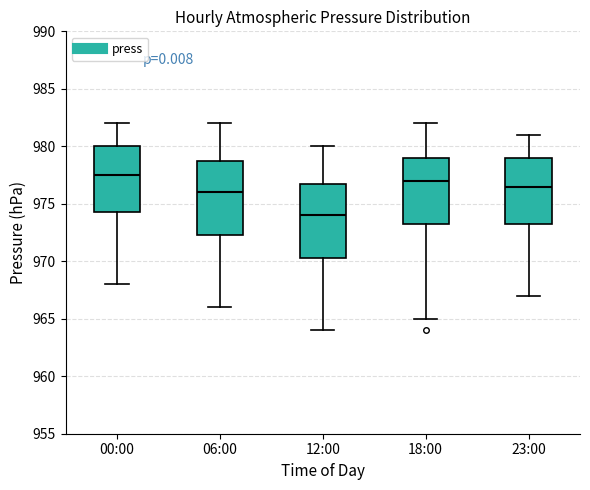

Reading left to right, read every box against the y-axis: the position of its median line, the range the box covers, and the ends of its whiskers. The values are not printed on the chart, so give them approximately, as read against the axis.

00:00: median 977.5, box 974.5 to 980.0, whiskers 968.0 to 982.0
06:00: median 976.0, box 972.5 to 979.0, whiskers 966.0 to 982.0
12:00: median 974.0, box 970.5 to 977.0, whiskers 964.0 to 980.0
18:00: median 977.0, box 973.5 to 979.0, whiskers 965.0 to 982.0
23:00: median 976.5, box 973.5 to 979.0, whiskers 967.0 to 981.0